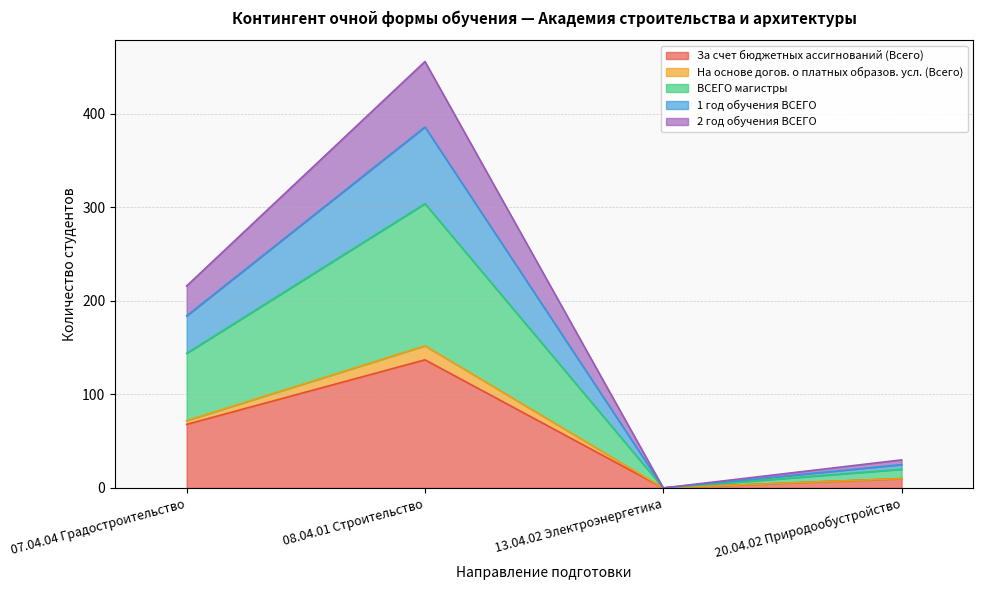

Reading left to right, transcribe the values for За счет бюджетных ассигнований (Всего).

07.04.04 Градостроительство=68	08.04.01 Строительство=137	13.04.02 Электроэнергетика=0	20.04.02 Природообустройство=10